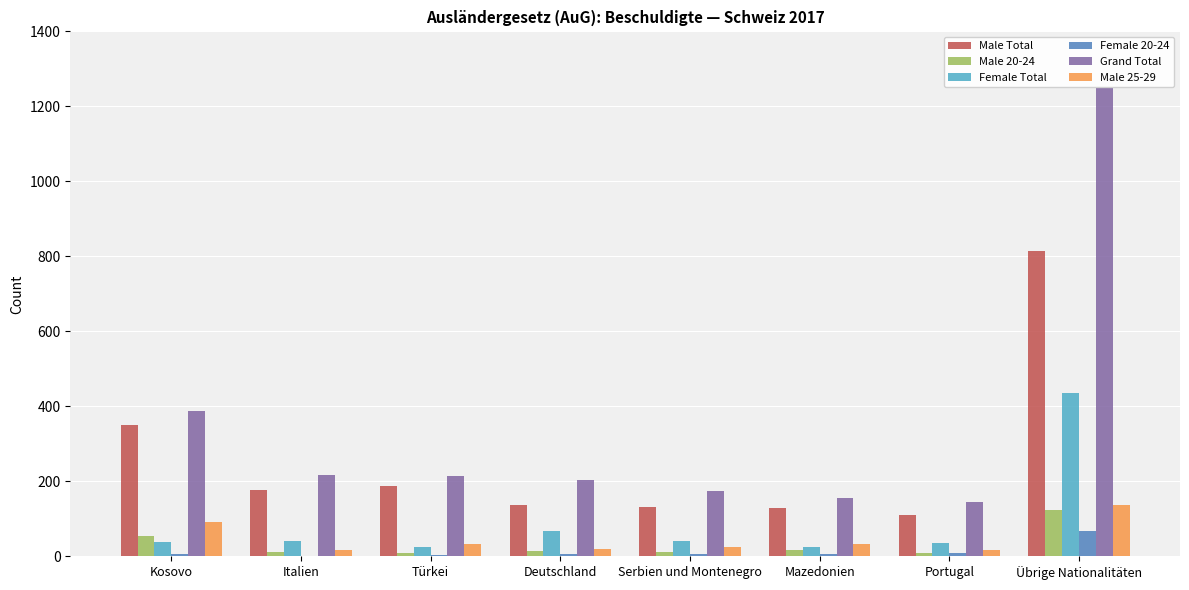

Which series changed the most between Kosovo and Mazedonien?

Grand Total